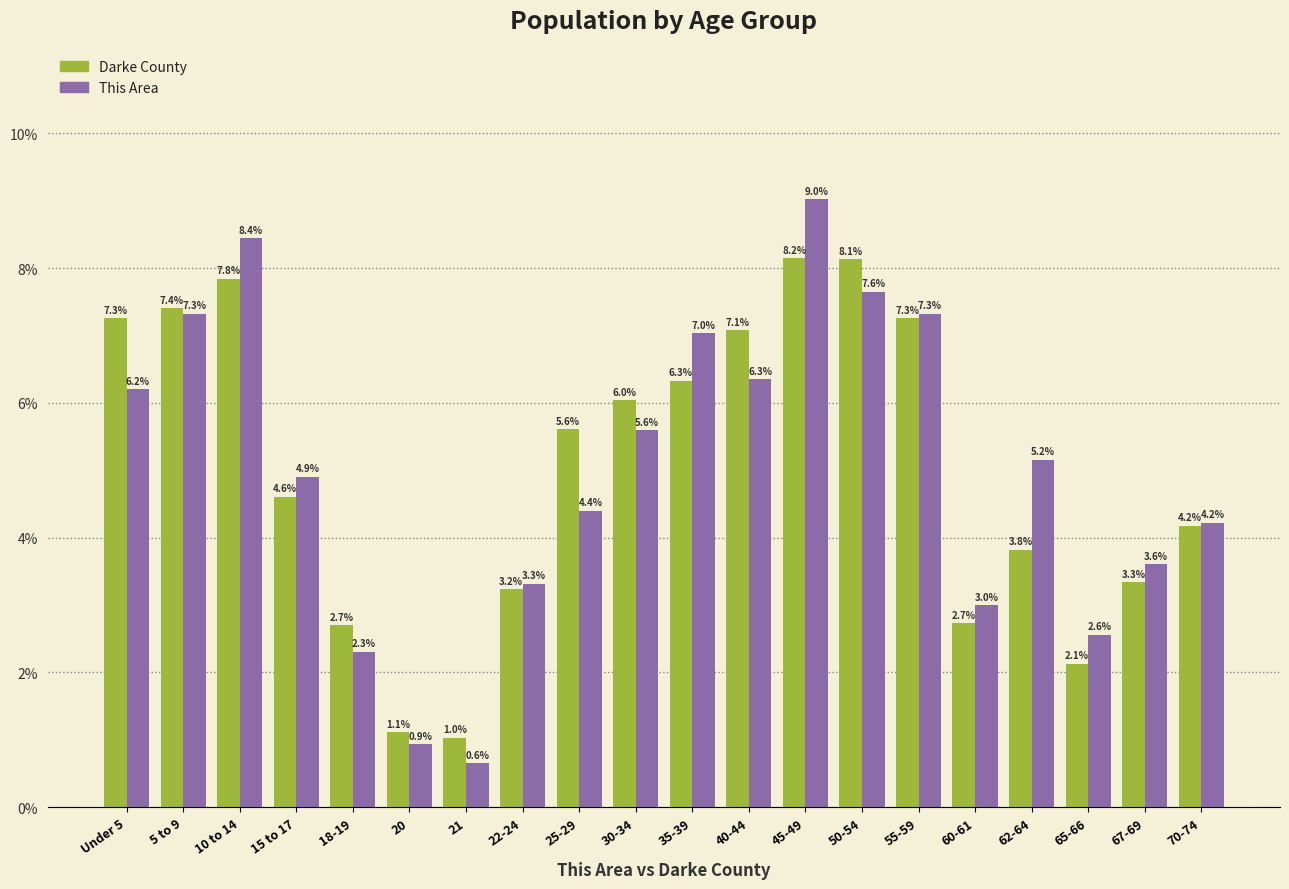

Reading left to right, extract all data points from this chart.

Darke County: Under 5=7.3	5 to 9=7.4	10 to 14=7.8	15 to 17=4.6	18-19=2.7	20=1.1	21=1.0	22-24=3.2	25-29=5.6	30-34=6.0	35-39=6.3	40-44=7.1	45-49=8.2	50-54=8.1	55-59=7.3	60-61=2.7	62-64=3.8	65-66=2.1	67-69=3.3	70-74=4.2
This Area: Under 5=6.2	5 to 9=7.3	10 to 14=8.4	15 to 17=4.9	18-19=2.3	20=0.9	21=0.6	22-24=3.3	25-29=4.4	30-34=5.6	35-39=7.0	40-44=6.3	45-49=9.0	50-54=7.6	55-59=7.3	60-61=3.0	62-64=5.2	65-66=2.6	67-69=3.6	70-74=4.2